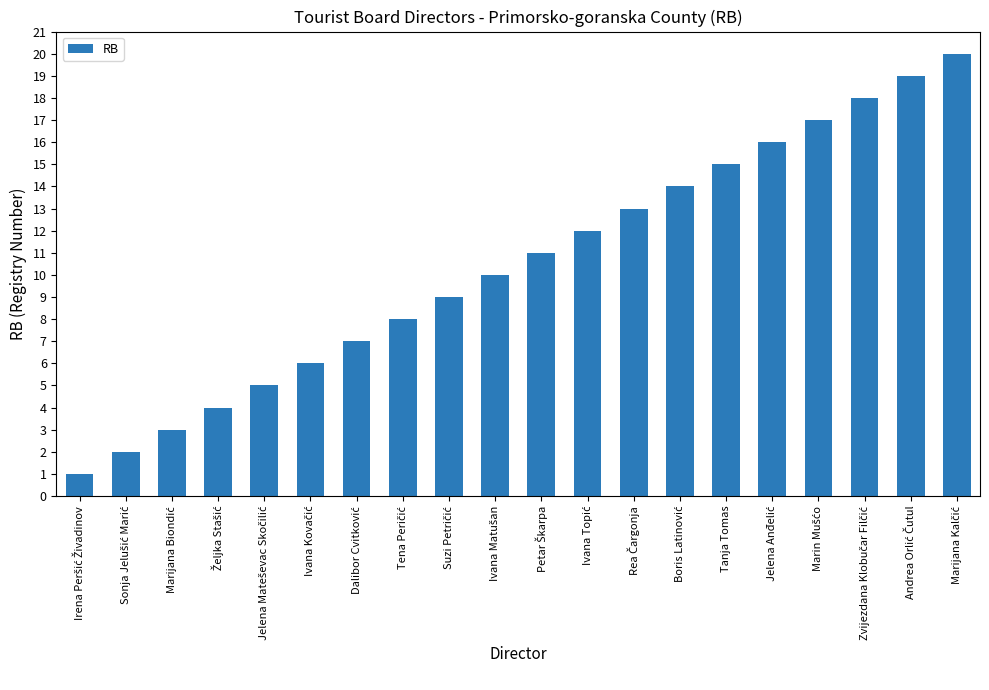

What is the value of the 18th bar from the left?

18